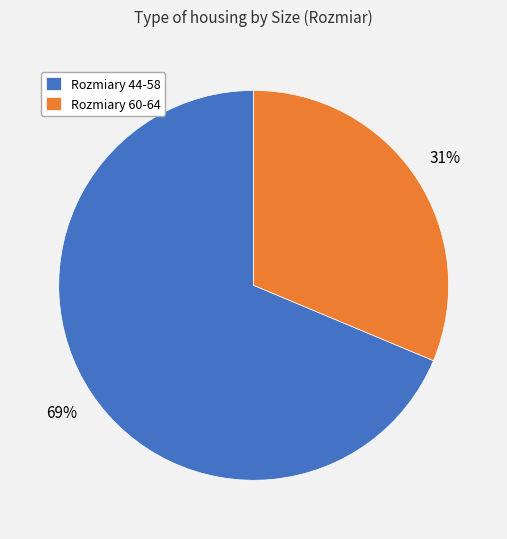

Between Rozmiary 44-58 and Rozmiary 60-64, which is larger?

Rozmiary 44-58